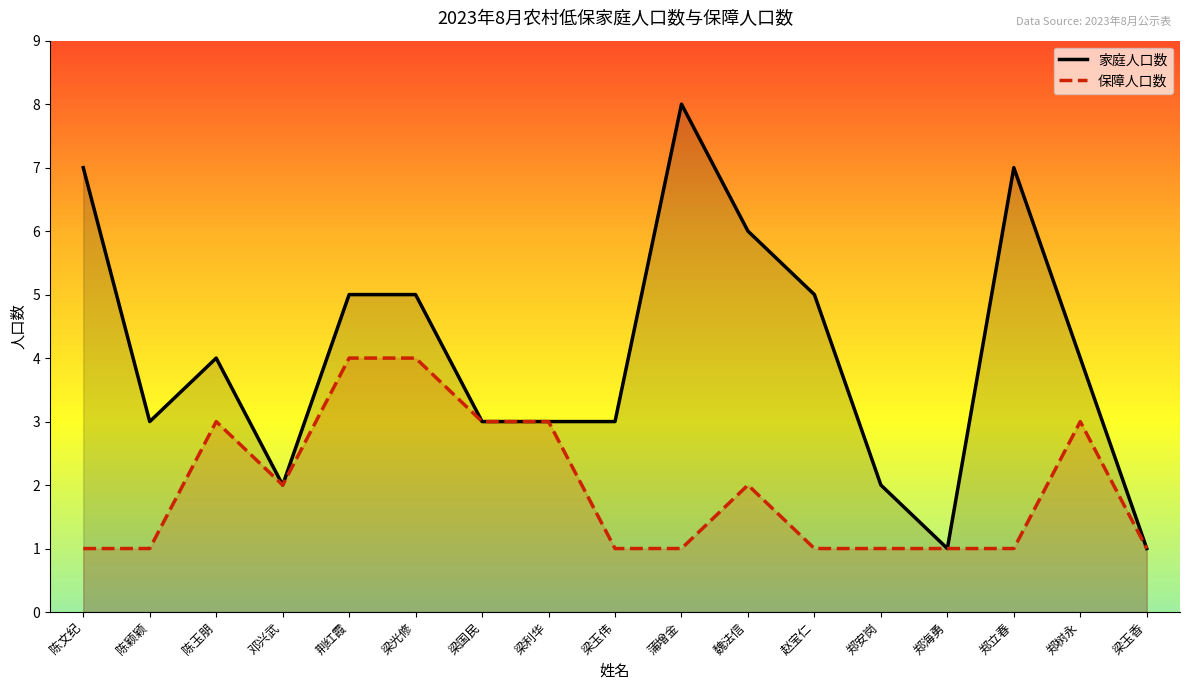

Which has a higher value, 魏法信 or 郑安岗?

魏法信